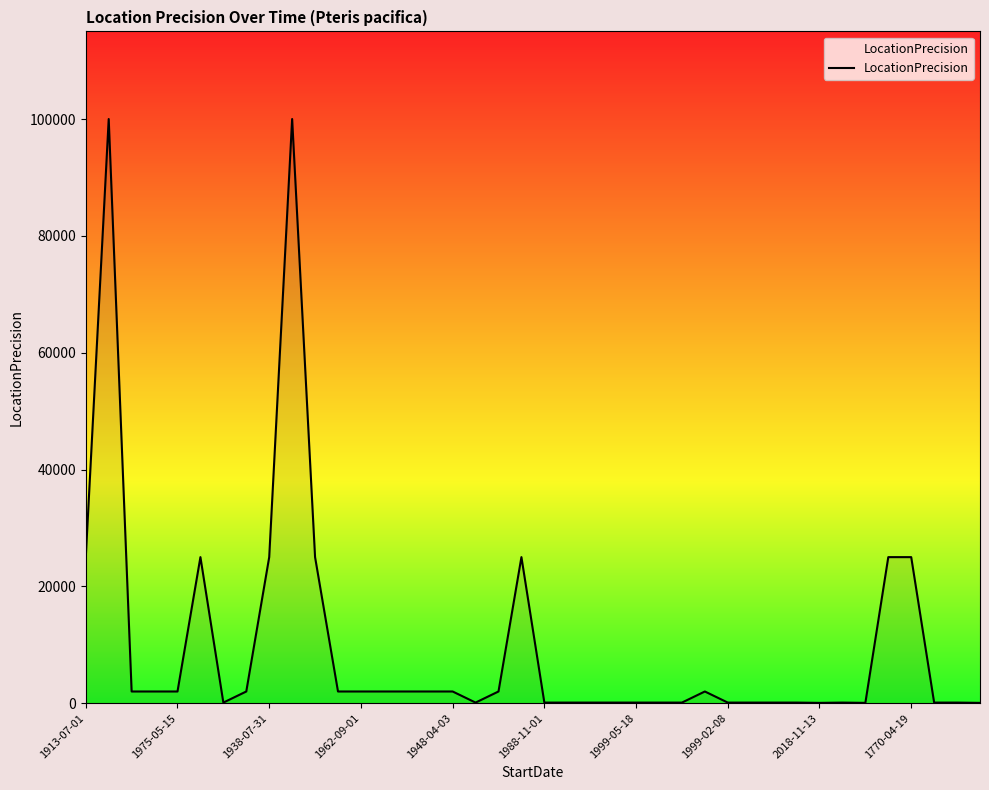

How many lines are shown in the chart?

1